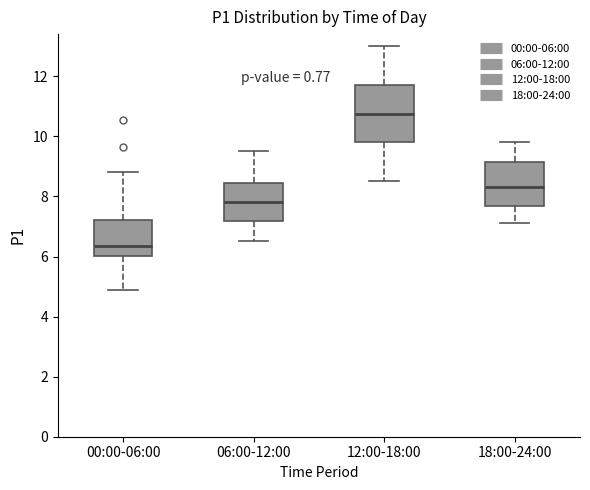

Which box is the tallest, from its lower edge to its upper edge?

12:00-18:00